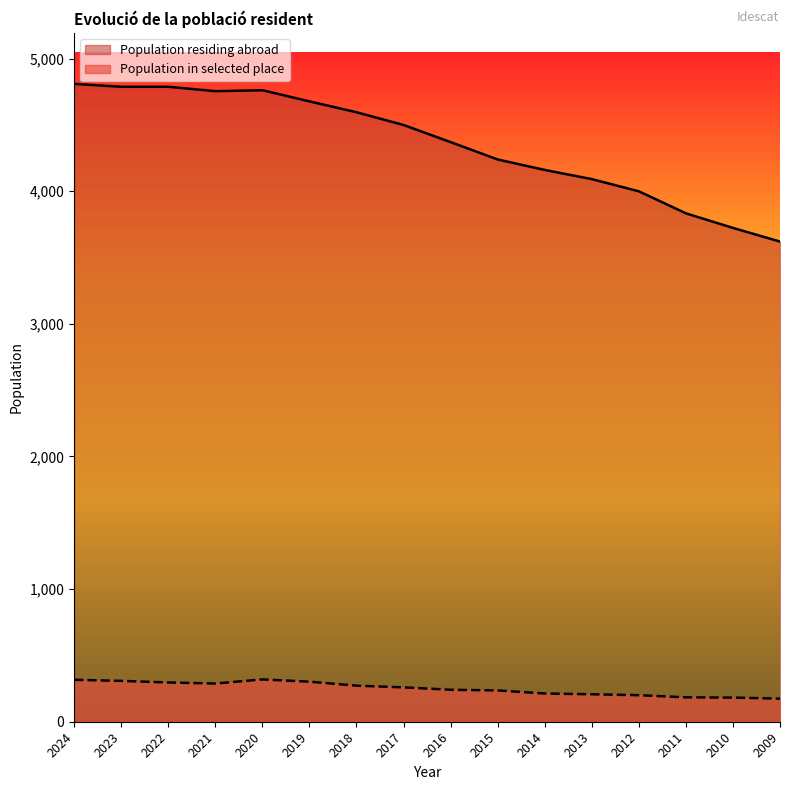

At which label does Population residing abroad reach its peak?

2024